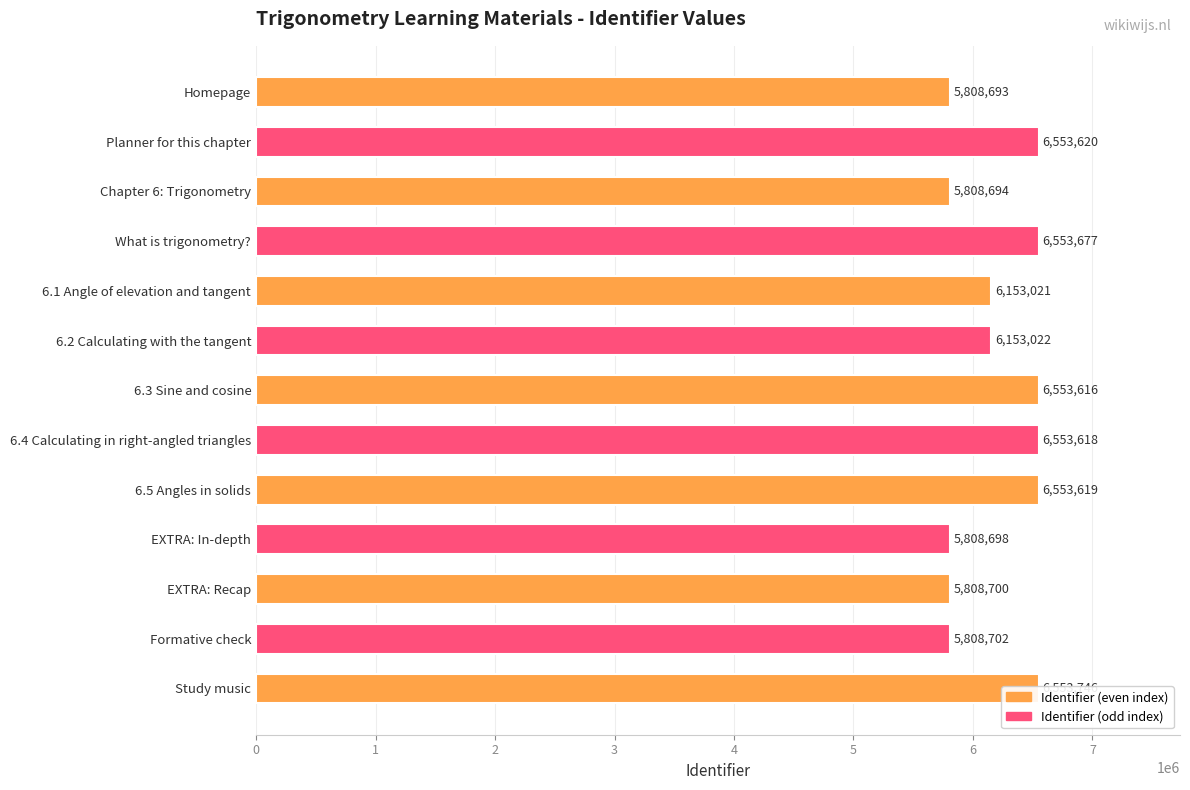

Reading right to left, transcribe all the data shown in this chart.

Study music=6553746	Formative check=5808702	EXTRA: Recap=5808700	EXTRA: In-depth=5808698	6.5 Angles in solids=6553619	6.4 Calculating in right-angled triangles=6553618	6.3 Sine and cosine=6553616	6.2 Calculating with the tangent=6153022	6.1 Angle of elevation and tangent=6153021	What is trigonometry?=6553677	Chapter 6: Trigonometry=5808694	Planner for this chapter=6553620	Homepage=5808693